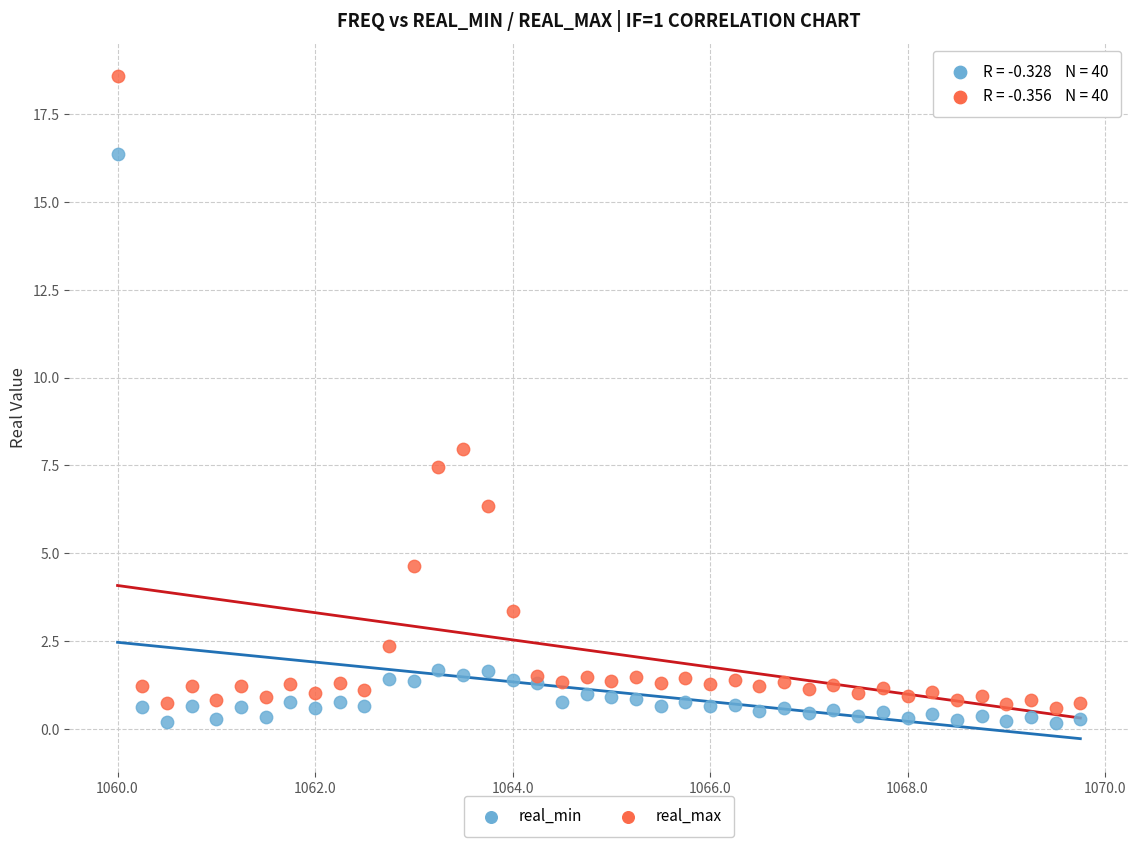

Which series has the widest spread of Y values?

real_max